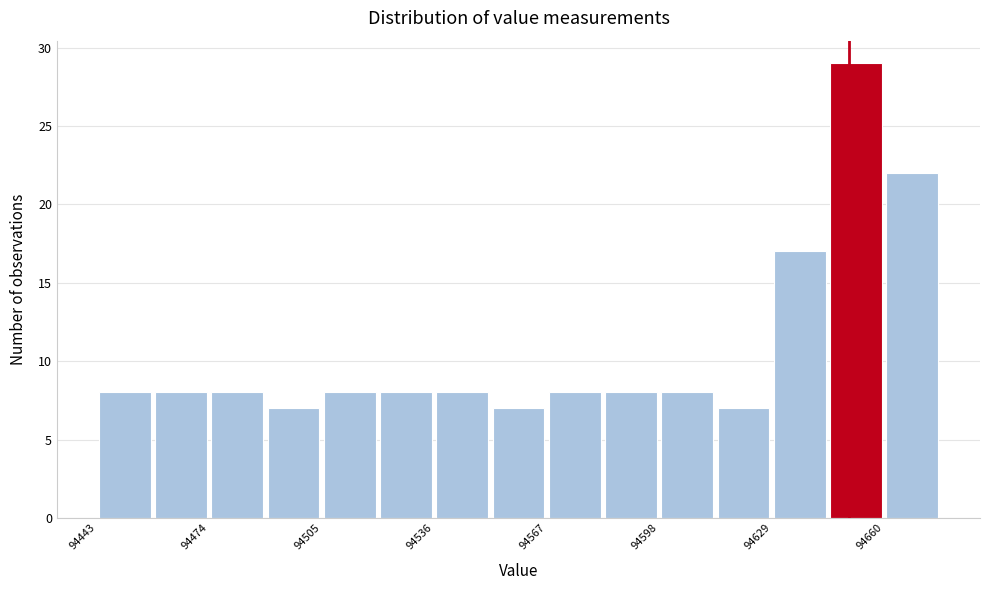

Around what value on the x-axis is the tallest bar? Give the approximate position of its centre, as read against the axis.

94650